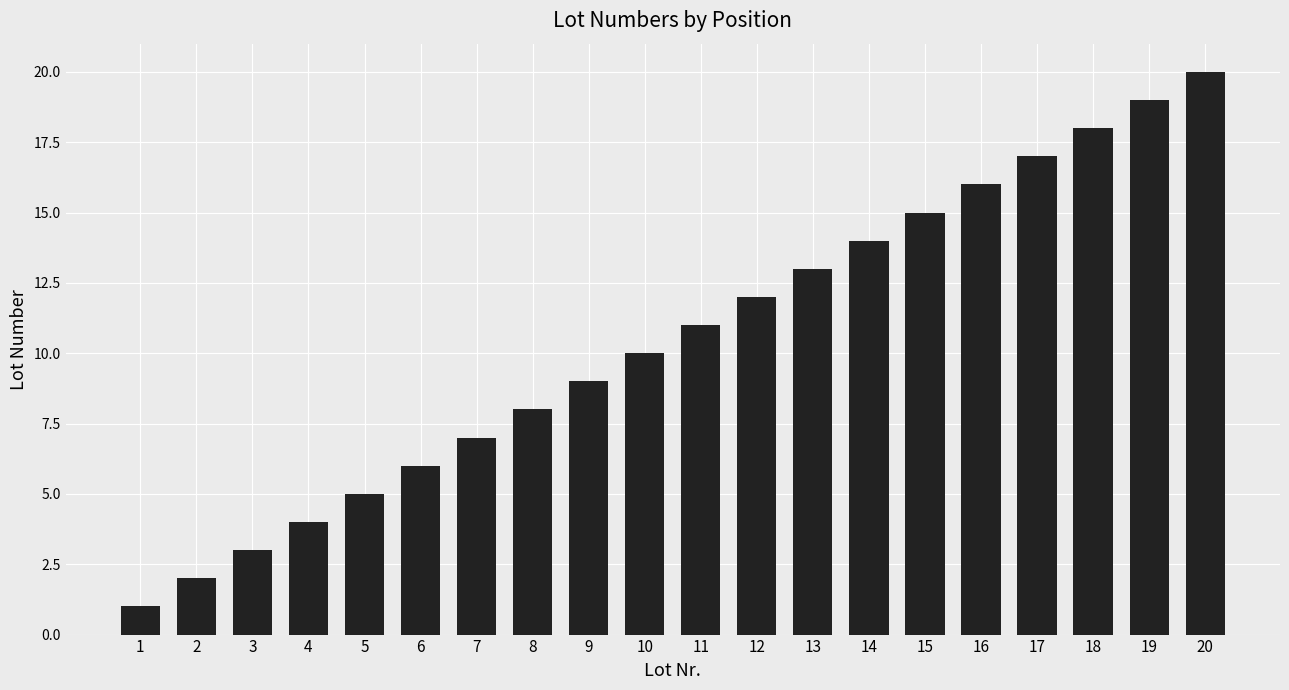

Reading left to right, what are all the values shown in this chart?

1	2	3	4	5	6	7	8	9	10	11	12	13	14	15	16	17	18	19	20